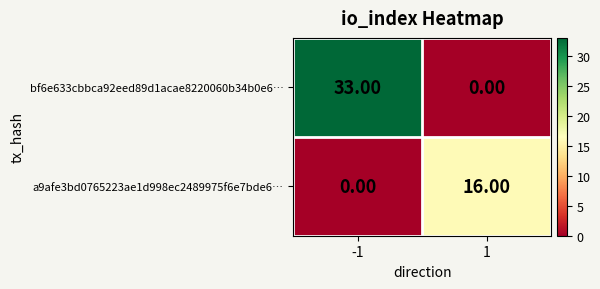

What is the sum of the bf6e633cbbca92eed89d1acae8220060b34b0e6… values at -1 and 1?

33